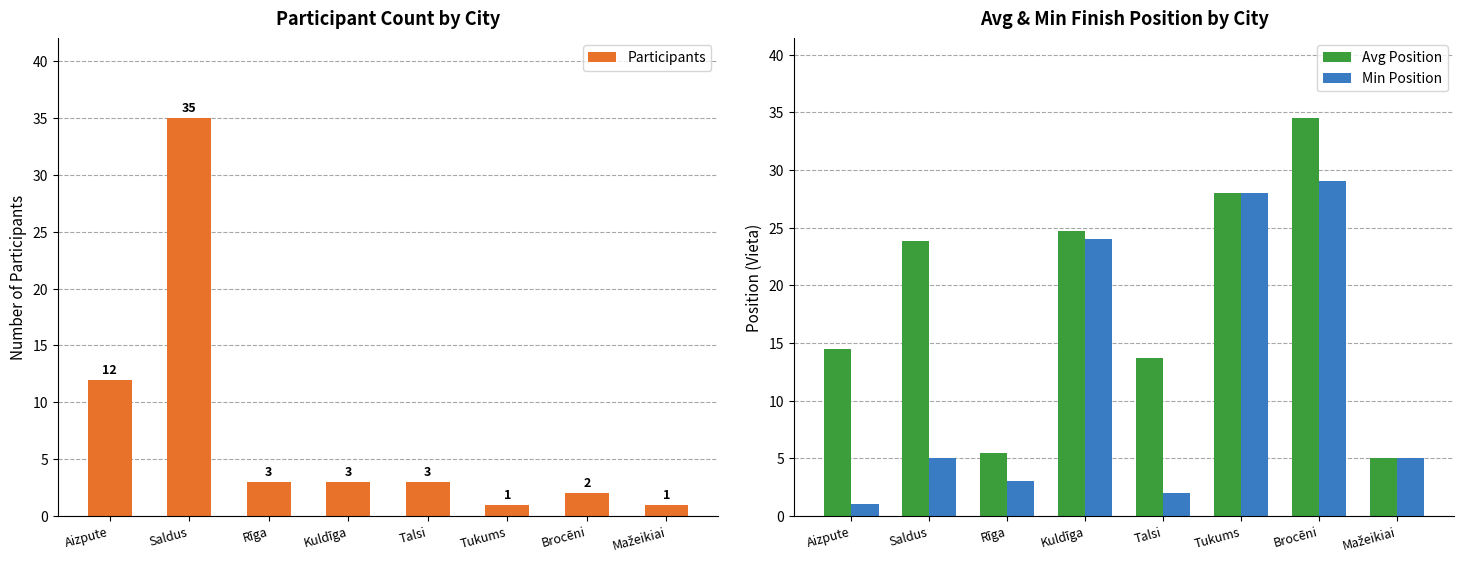

What is the difference between the second highest and minimum values in the Avg Position series?

23.0